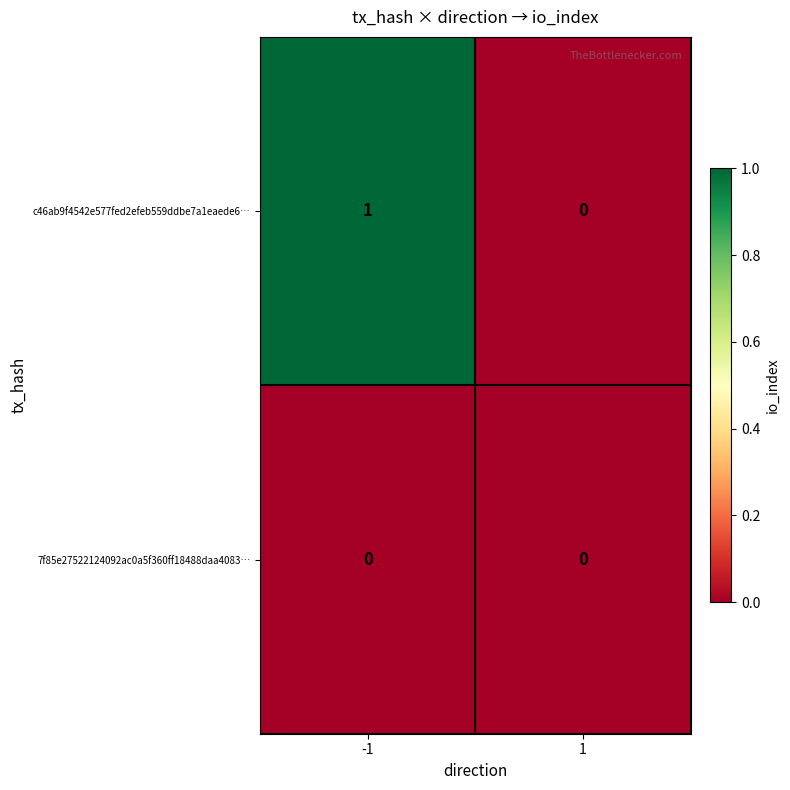

Reading right to left, transcribe all the data shown in this chart.

c46ab9f4542e577fed2efeb559ddbe7a1eaede6…: 0	1
7f85e27522124092ac0a5f360ff18488daa4083…: 0	0